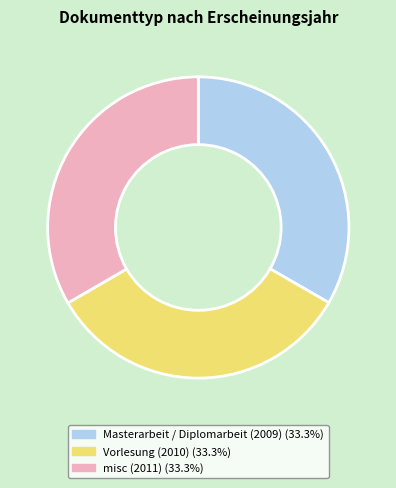

Count the number of slices in the pie.

3